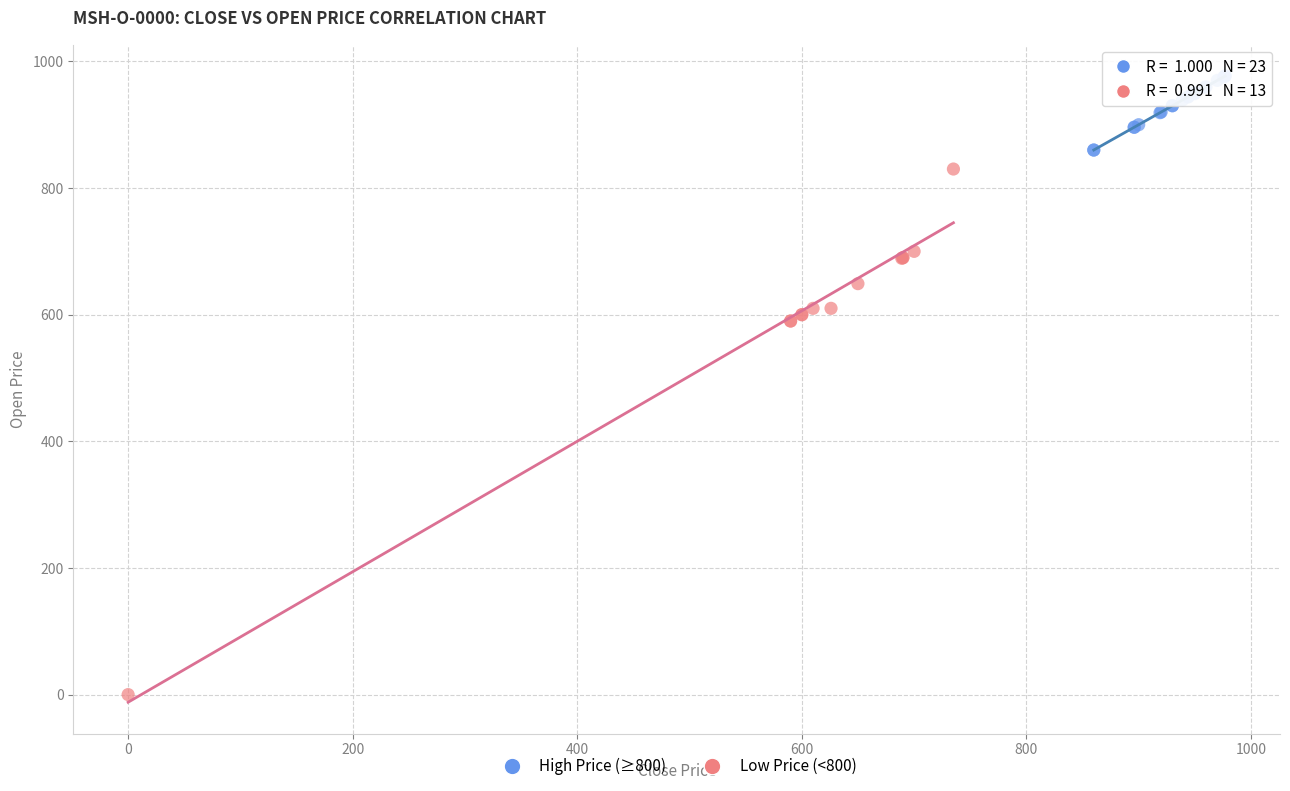

Which series contains the highest Y value?

High Price (≥800)